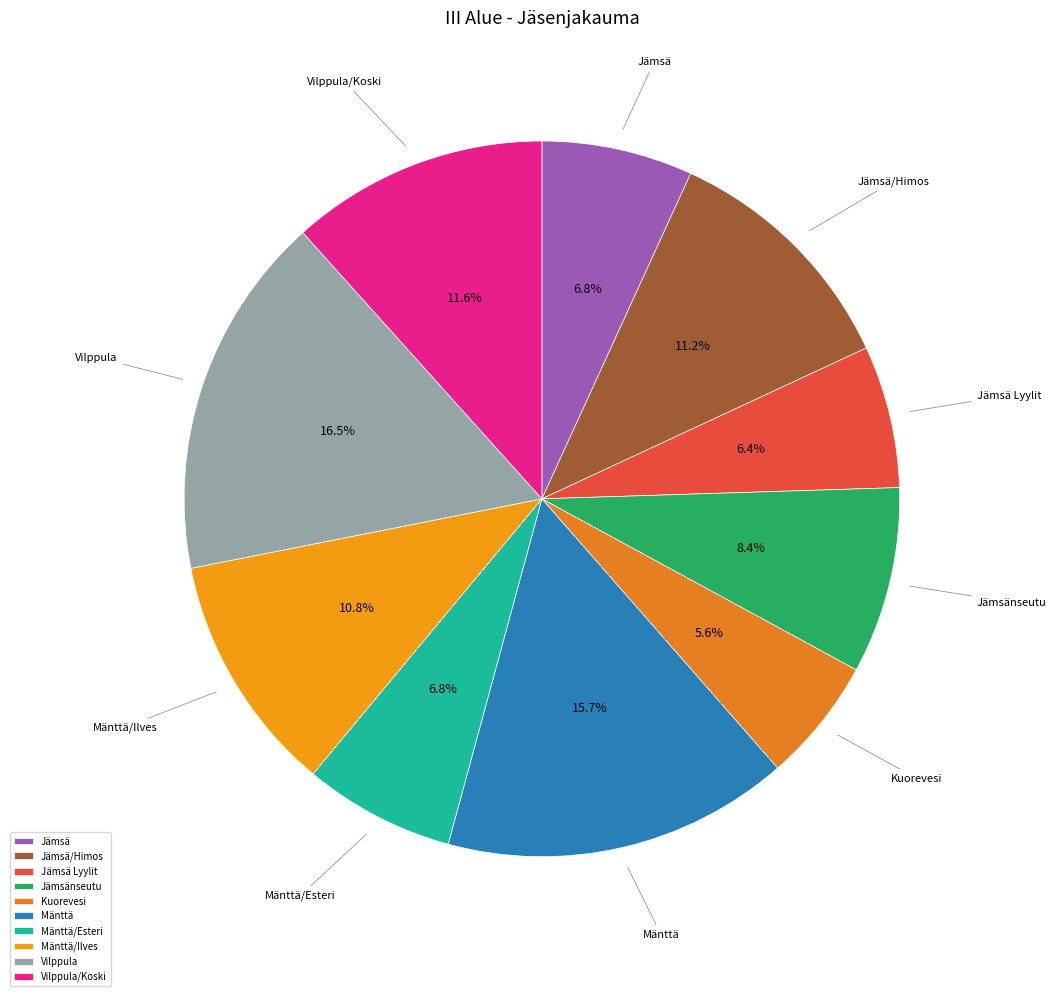

What percentage is the Vilppula/Koski slice, to the nearest percent?

12%